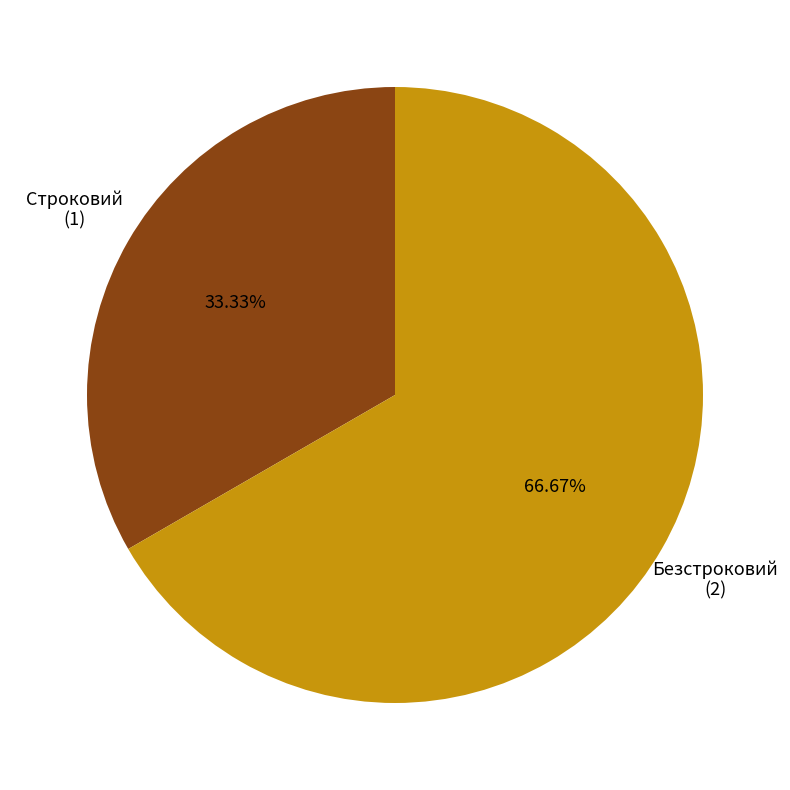

The Строковий slice represents 33% of the pie. True or false?

True